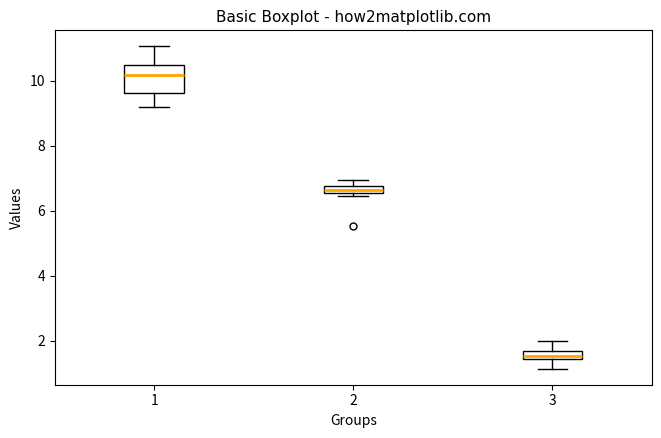

Where does the lower whisker of the box at x = 1 end on the y-axis? The values are not printed on the chart, so give them approximately, as read against the axis.

9.2